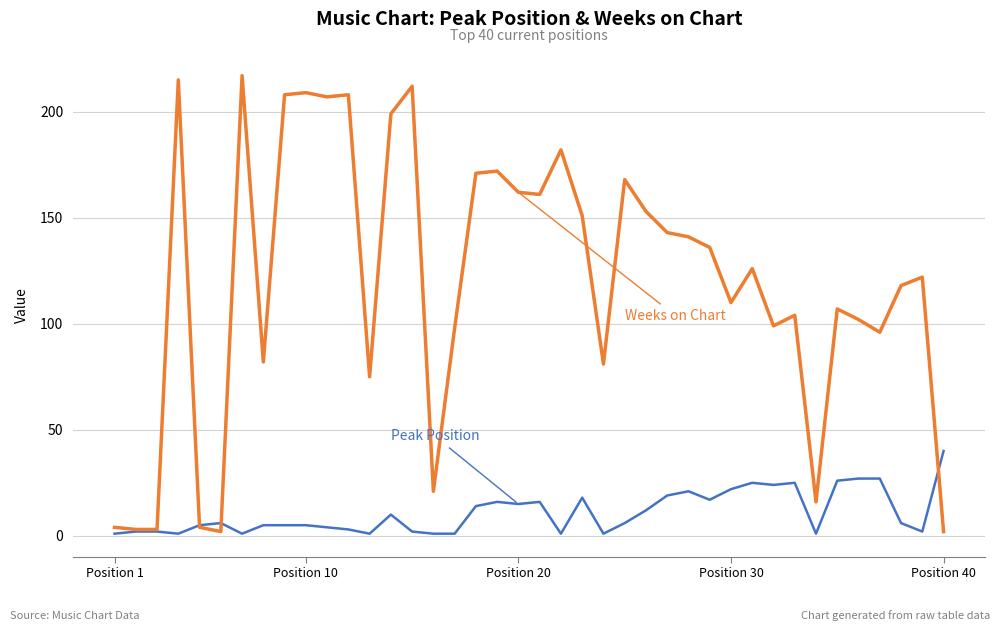

What is the maximum value shown in the chart?

217